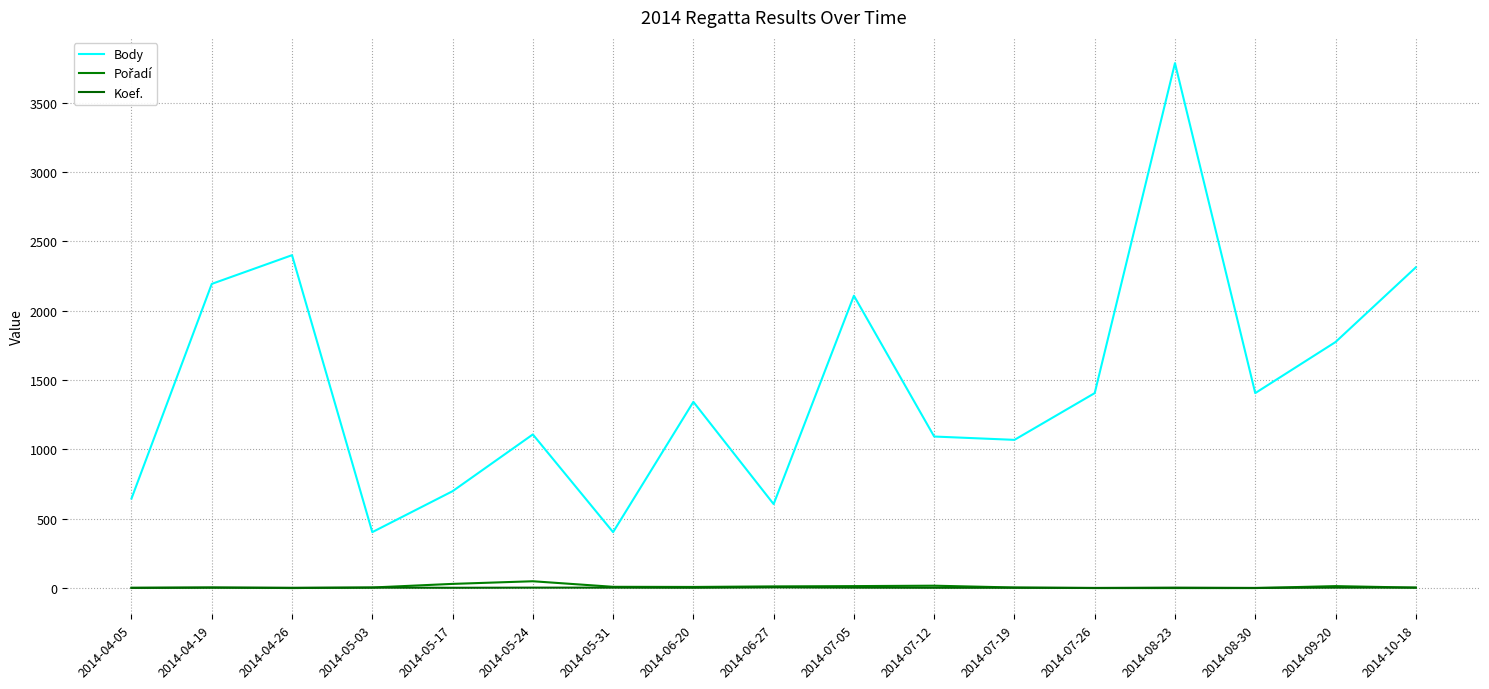

After their last crossing, which series has the higher values: Koef. or Pořadí?

Pořadí